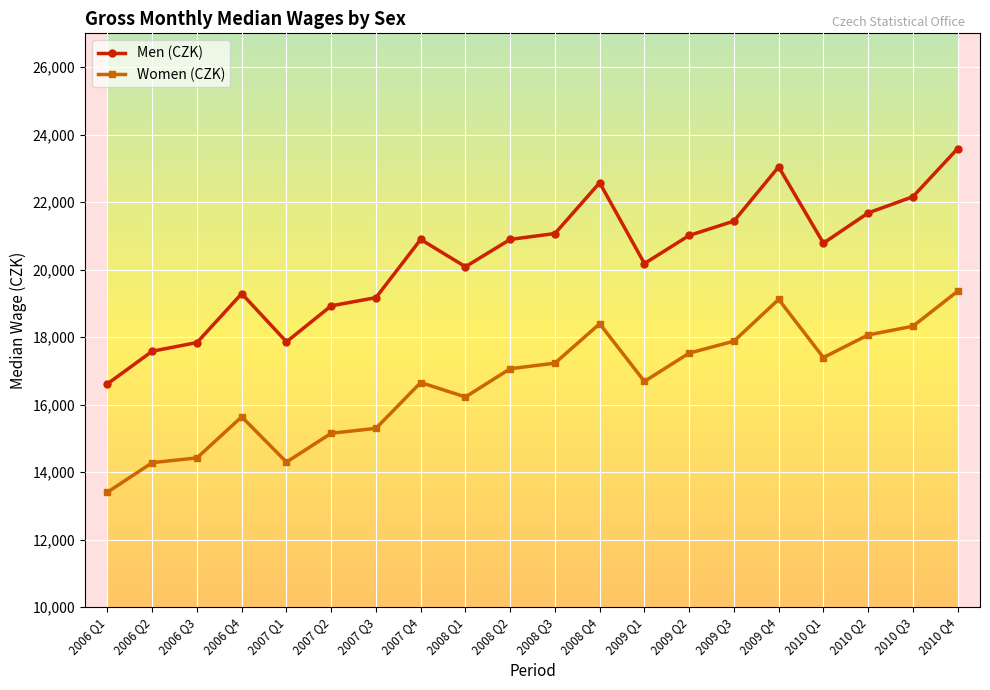

Rank the series at 2007 Q1 from lowest to highest value.

Women (CZK), Men (CZK)